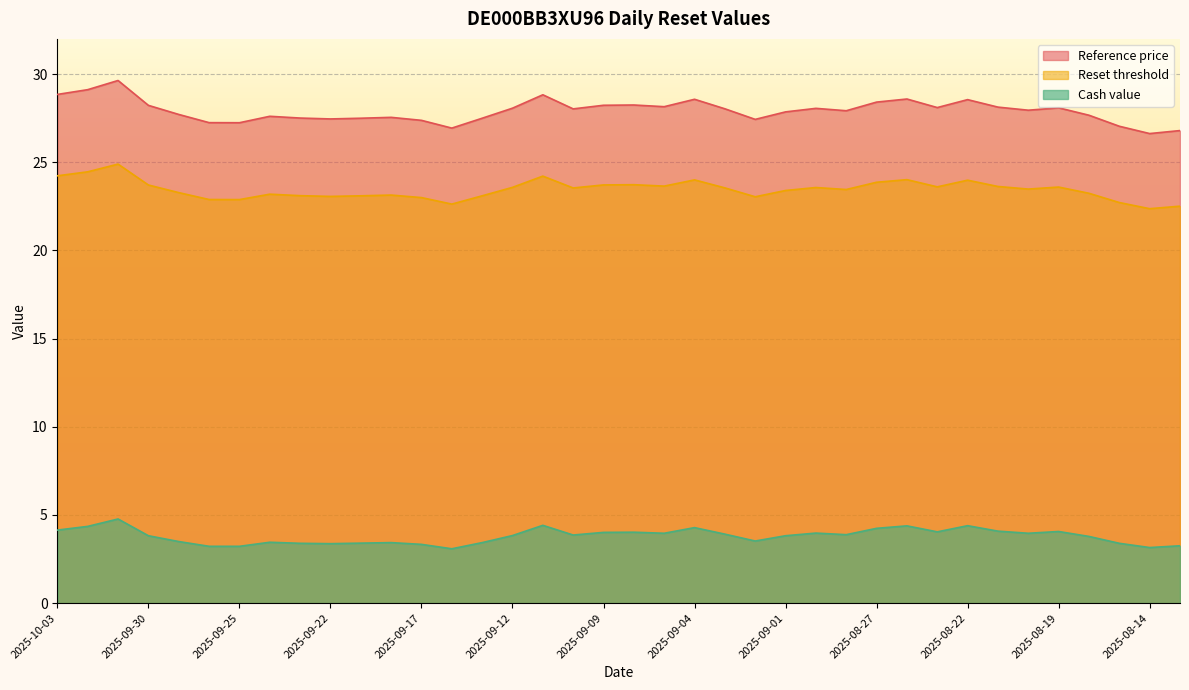

What is the difference between the highest and lowest values at 2025-09-25?

24.0